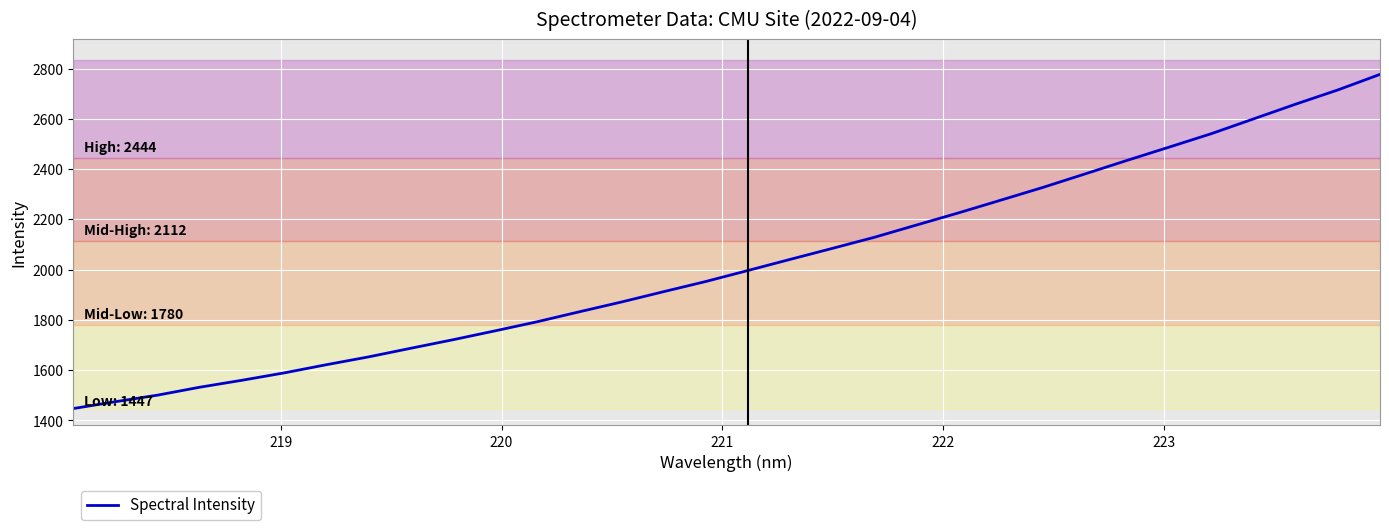

What is the difference between the maximum and minimum values?

1329.5